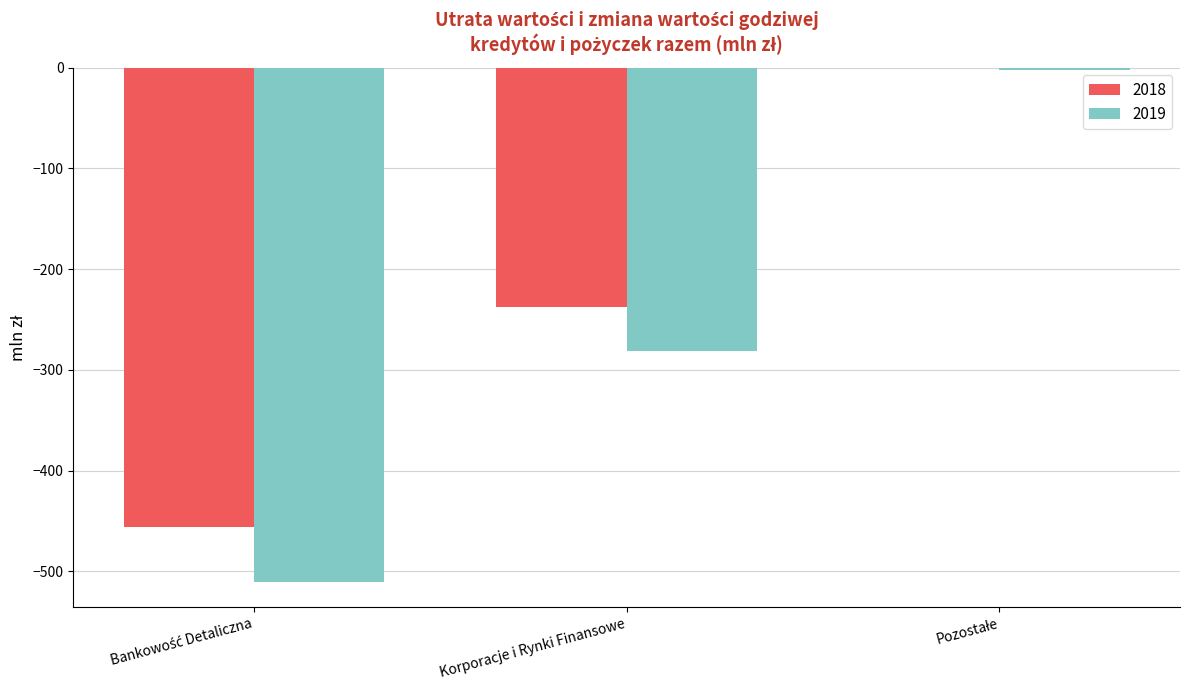

What is the total value across all series at Korporacje i Rynki Finansowe?

-519.2